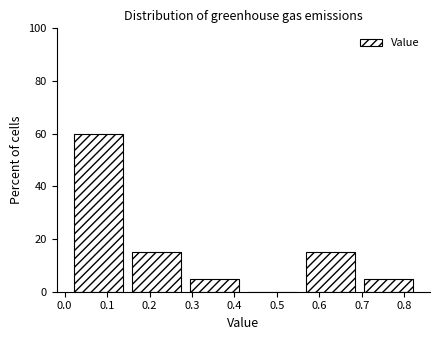

How tall is the bar that spans 0.01 to 0.15 on the x-axis? Neither the bar edges nor the heights are printed on the chart, so give them approximately, as read against the axes.

60